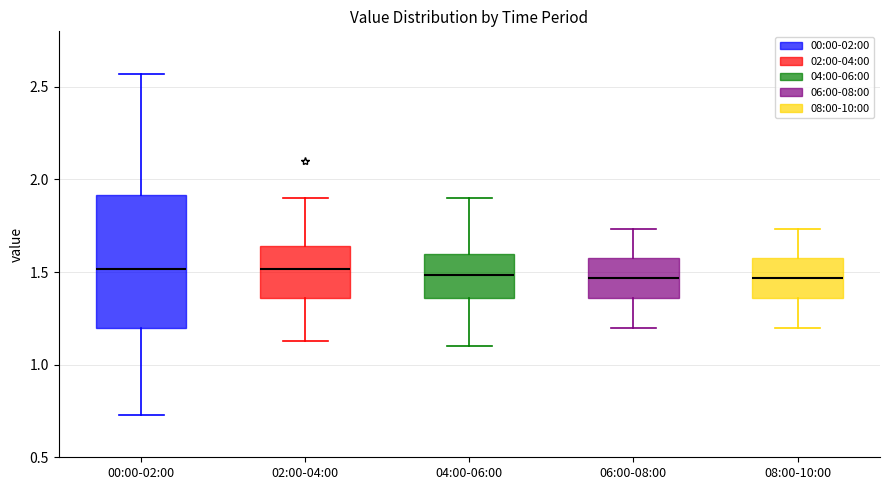

Reading left to right, transcribe this box plot: for each box, give where its median line is, the range the box spans, and where its two whiskers end, as read against the y-axis. The values are not printed on the chart, so give them approximately, as read against the axis.

00:00-02:00: median 1.50, box 1.20 to 1.90, whiskers 0.75 to 2.55
02:00-04:00: median 1.50, box 1.35 to 1.65, whiskers 1.15 to 1.90
04:00-06:00: median 1.50, box 1.35 to 1.60, whiskers 1.10 to 1.90
06:00-08:00: median 1.45, box 1.35 to 1.60, whiskers 1.20 to 1.75
08:00-10:00: median 1.45, box 1.35 to 1.60, whiskers 1.20 to 1.75